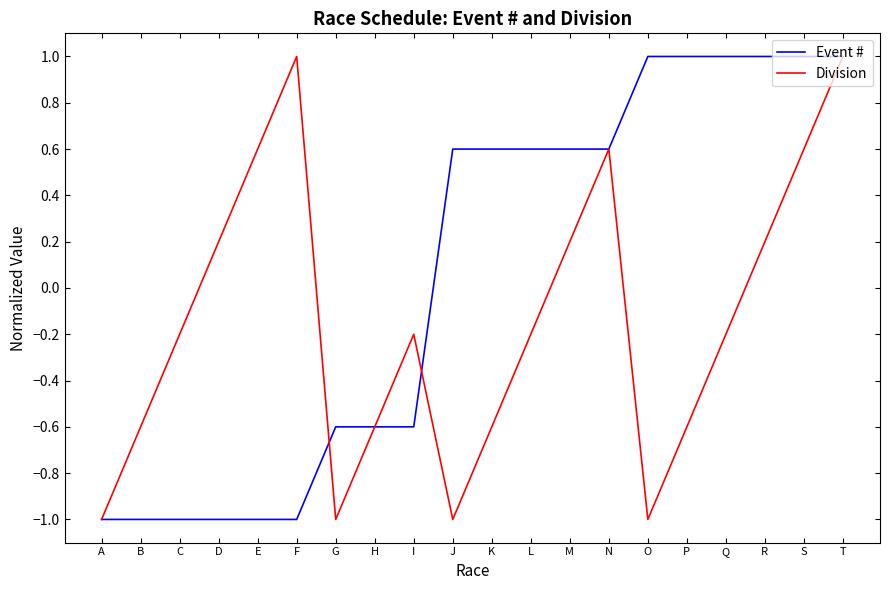

How many distinct data groups are displayed?

2